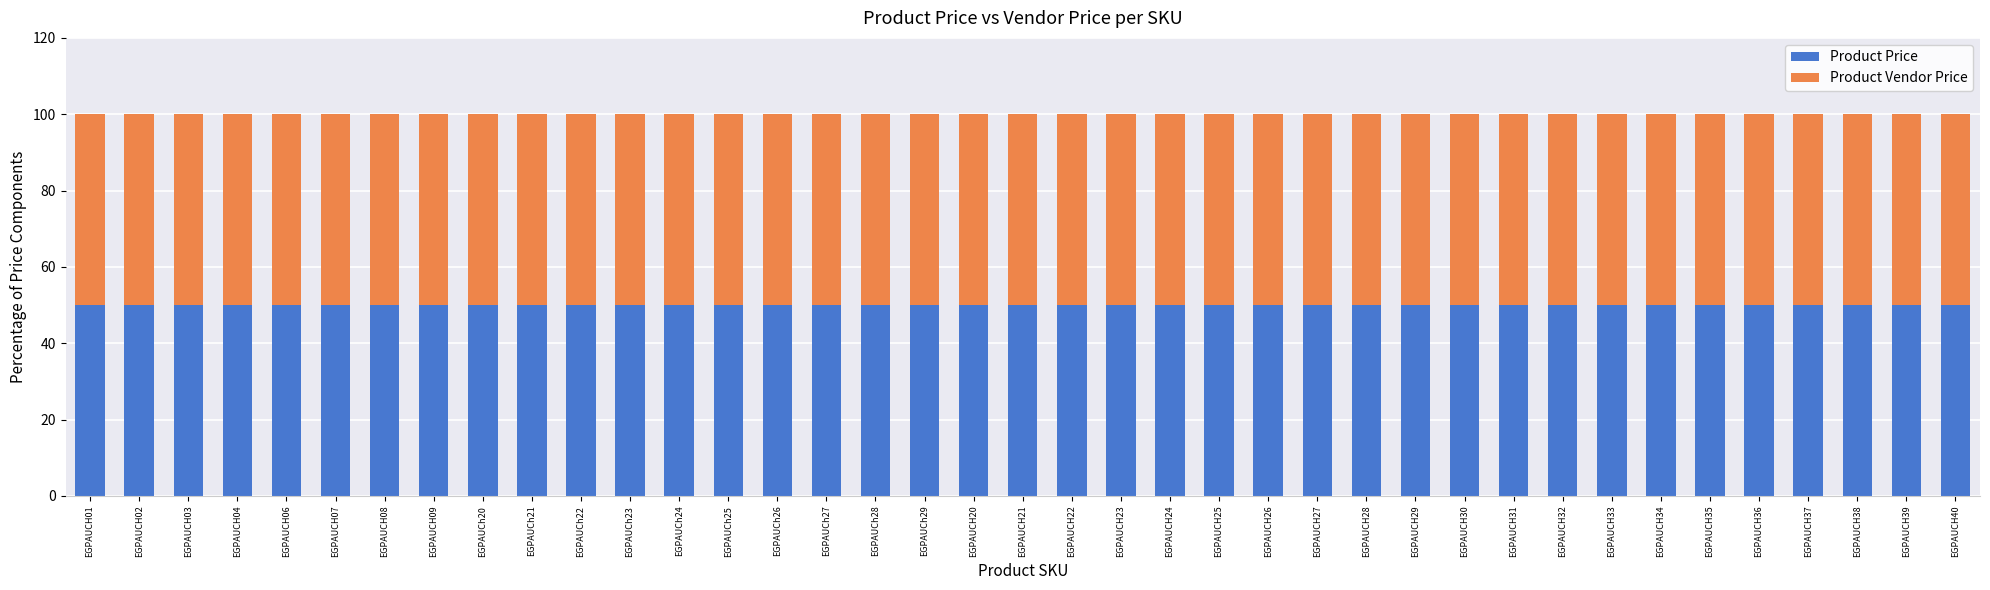

At which category is the sum across all series the highest?

EGPAUCH34